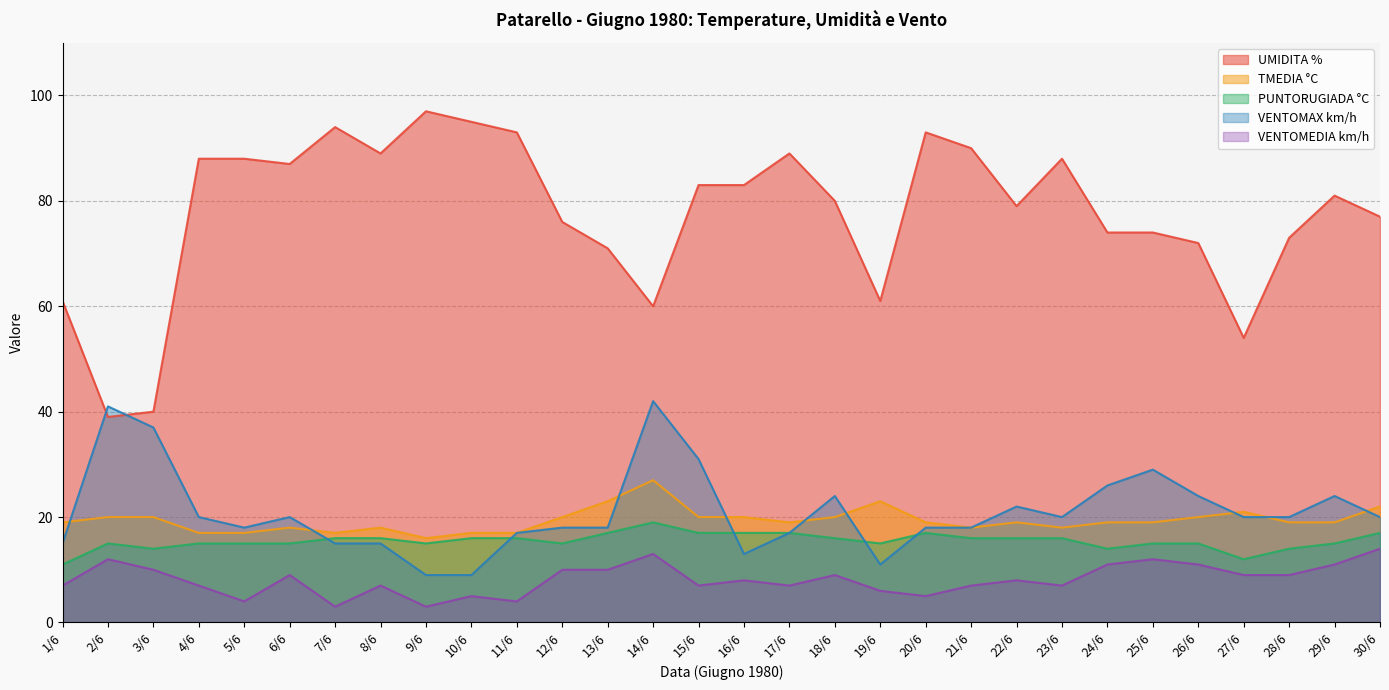

Is the value of TMEDIA °C at 26/6 greater than the value of PUNTORUGIADA °C at 23/6?

Yes